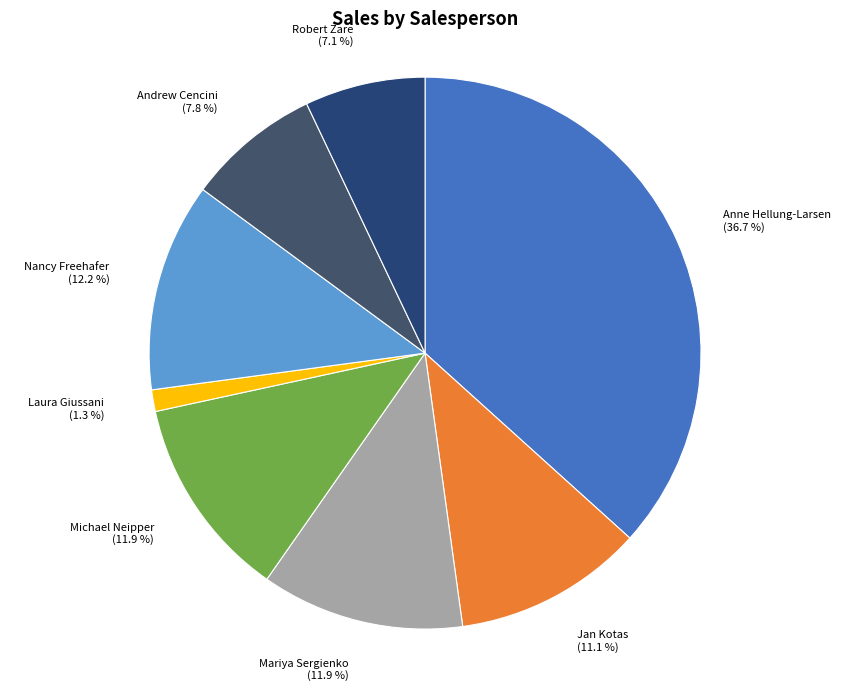

Count the number of slices in the pie.

8